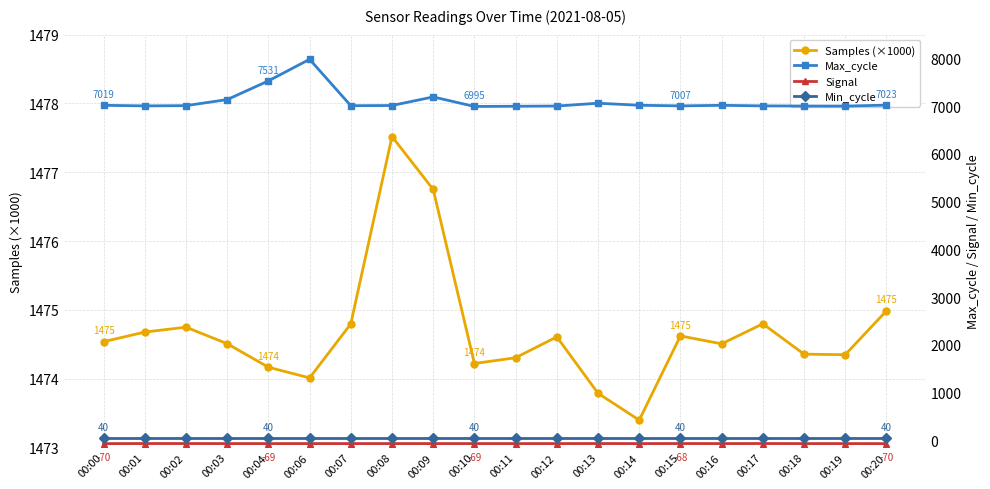

What is the difference between the highest and lowest values at 00:14?

7089.0